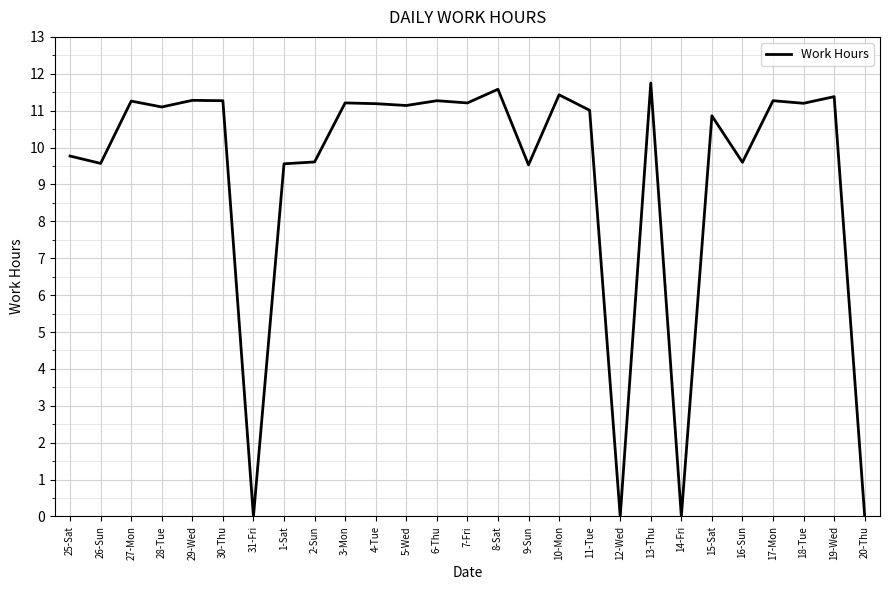

What is the greatest value displayed?

11.8